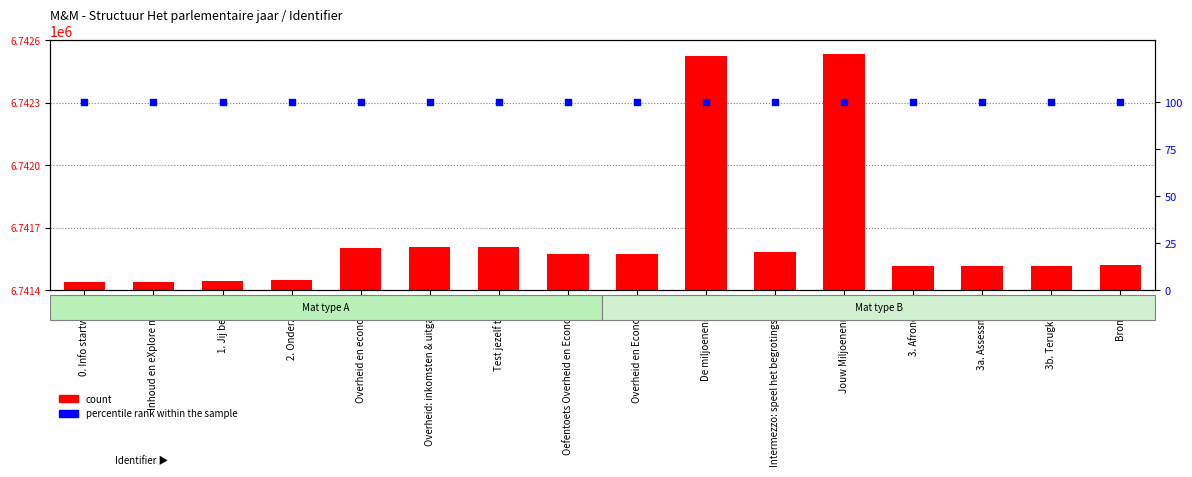

At which category is the sum across all series the highest?

Jouw Miljoenennota